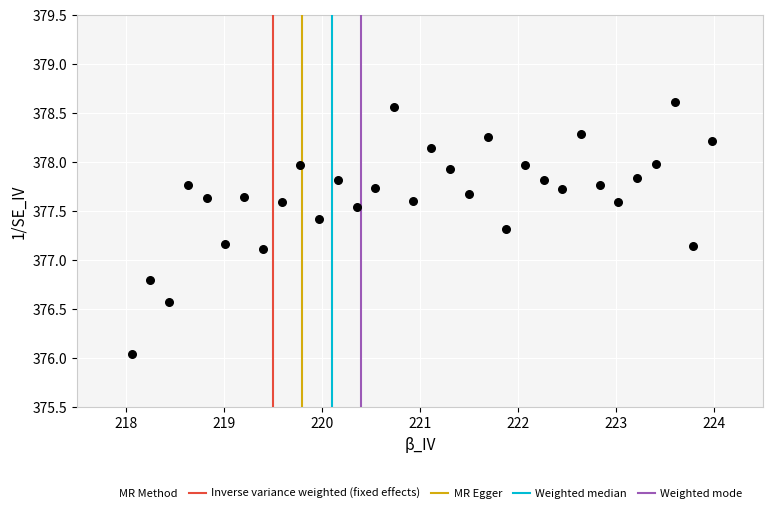

What is the range of Y values (max minus min)?

2.6